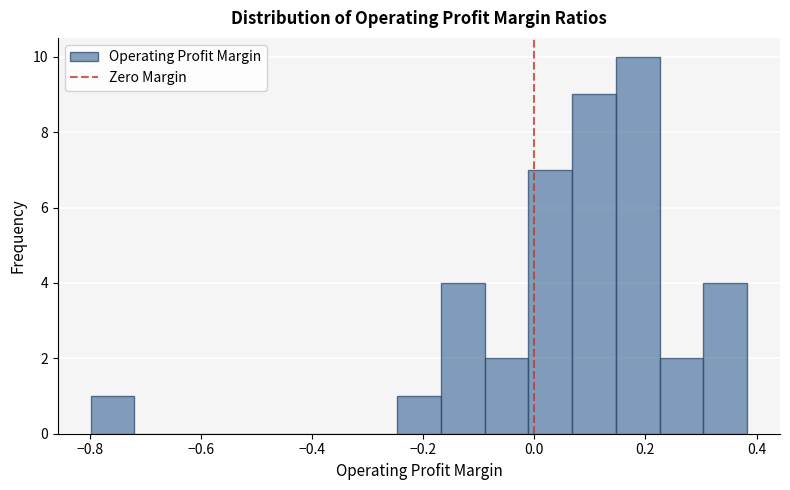

Read against the x-axis, roughly where is the centre of the tallest bar?

0.18